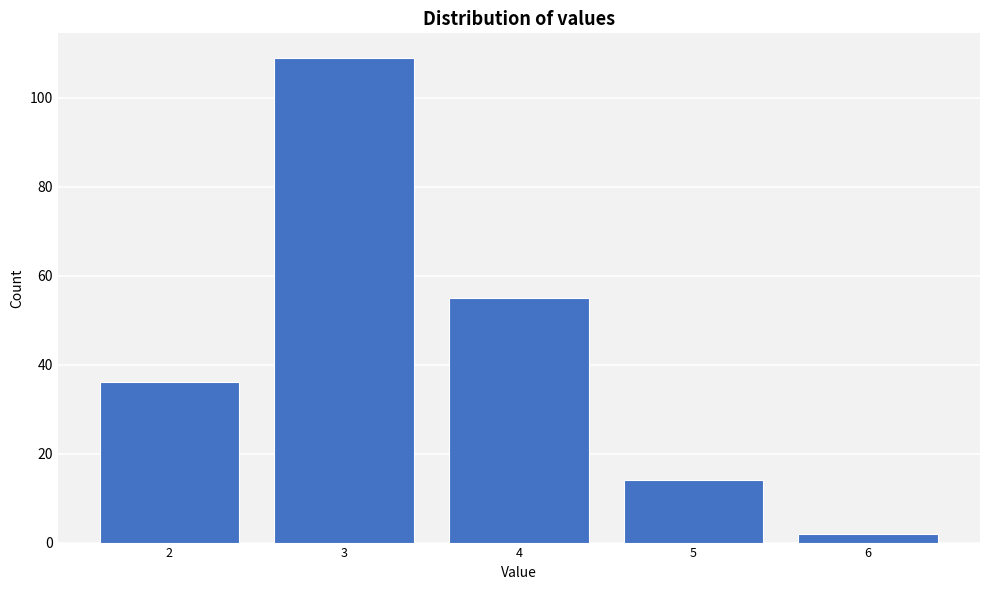

Reading right to left, list all the values displayed in this chart.

6=2	5=14	4=55	3=109	2=36